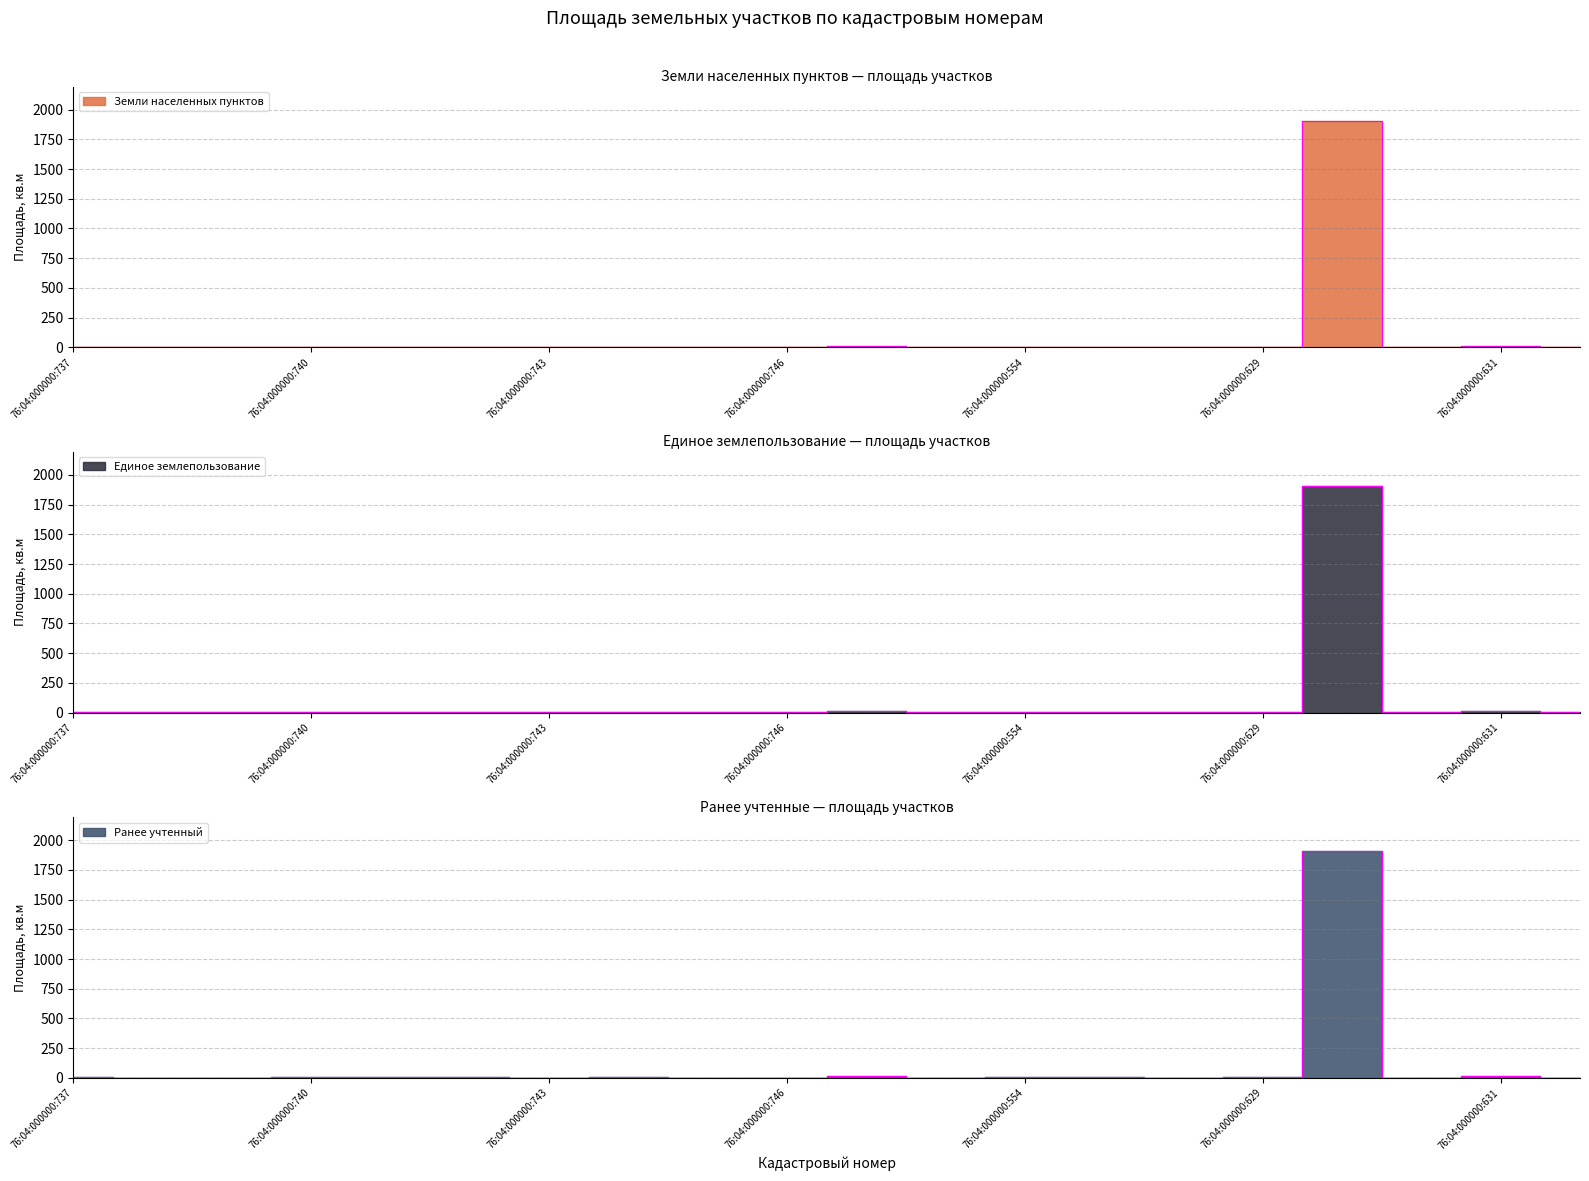

True or false: Единое землепользование and Земли населенных пунктов intersect in this chart.

False